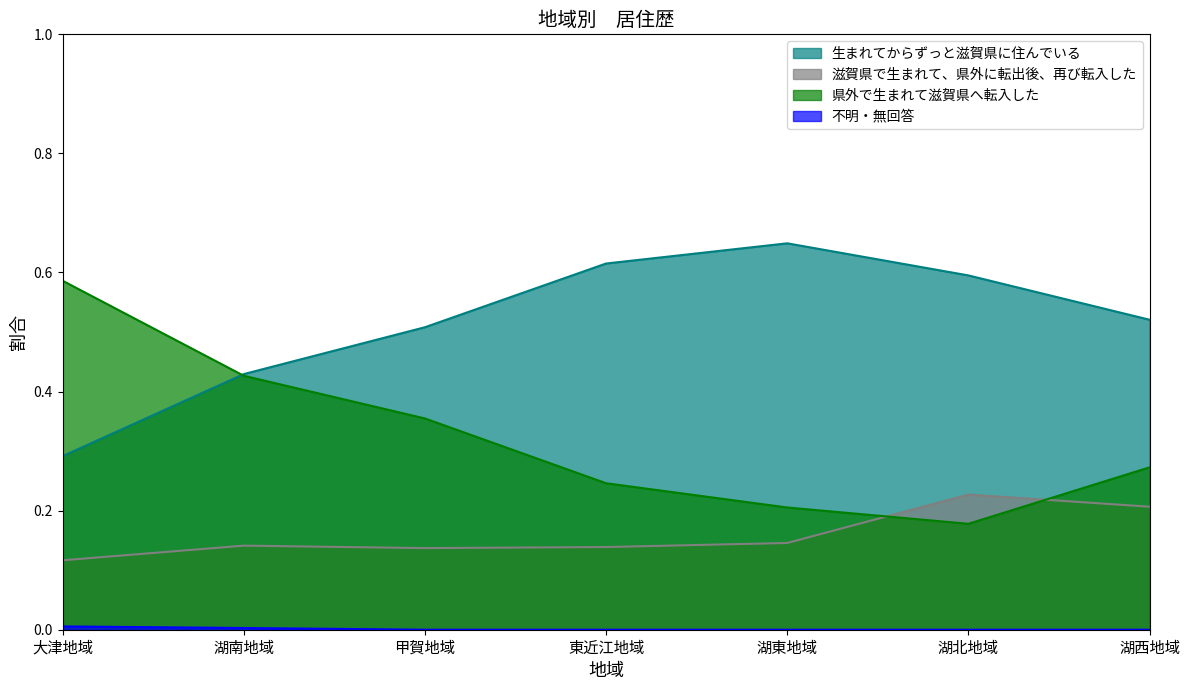

What is the label of the 6th point from the right?

湖南地域